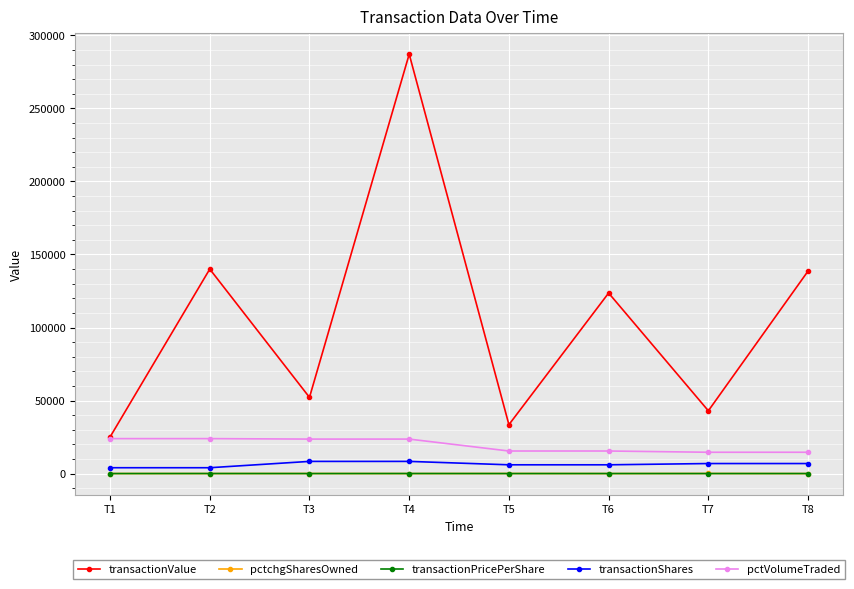

What is the difference between the maximum and minimum values in the transactionValue series?

262115.0